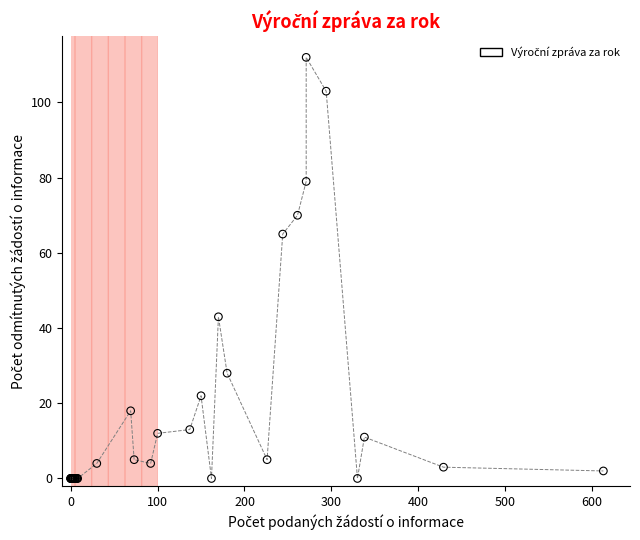

What Y value in the scatter plot is closest to 56?

65